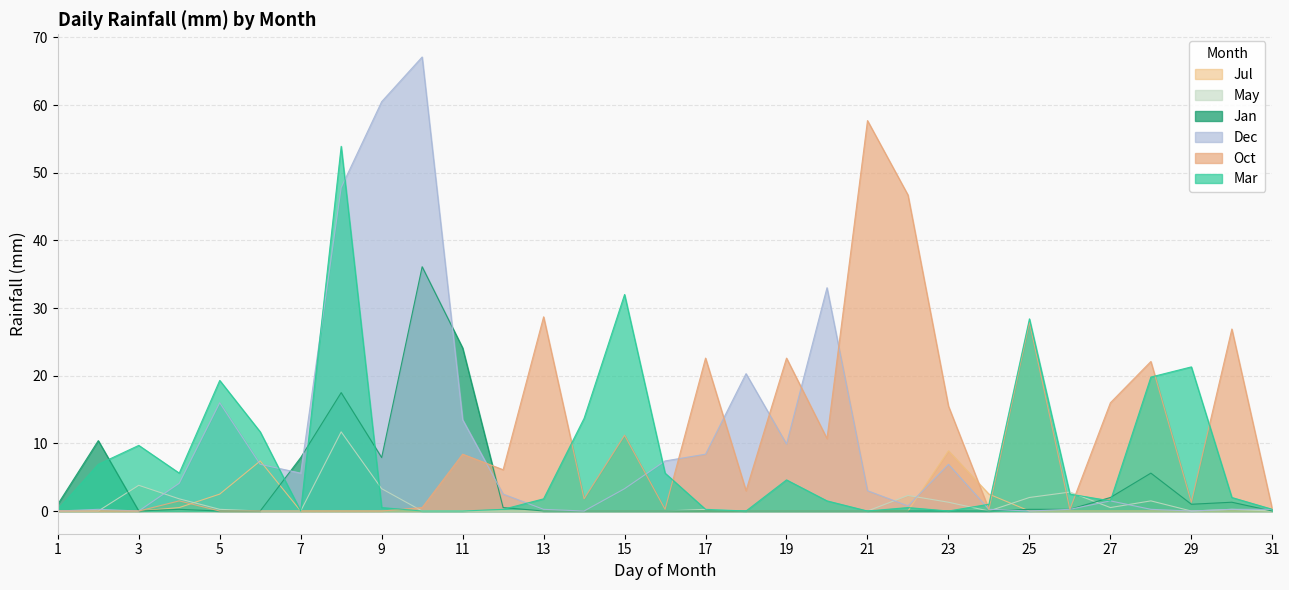

What is the value of the Jan point at the 25th from the left?

0.2